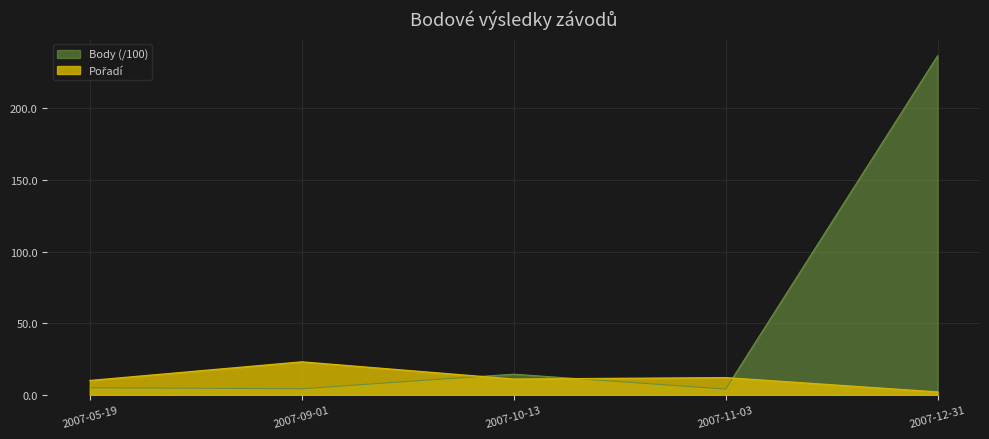

Read the Pořadí value at 2007-09-01.

23.0